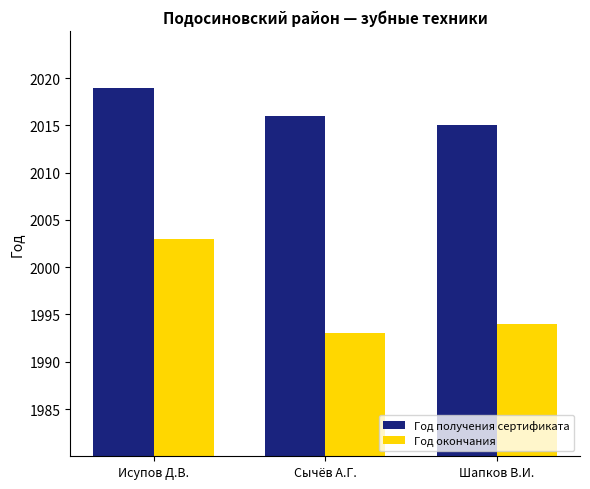

Does the chart contain stacked bars?

No